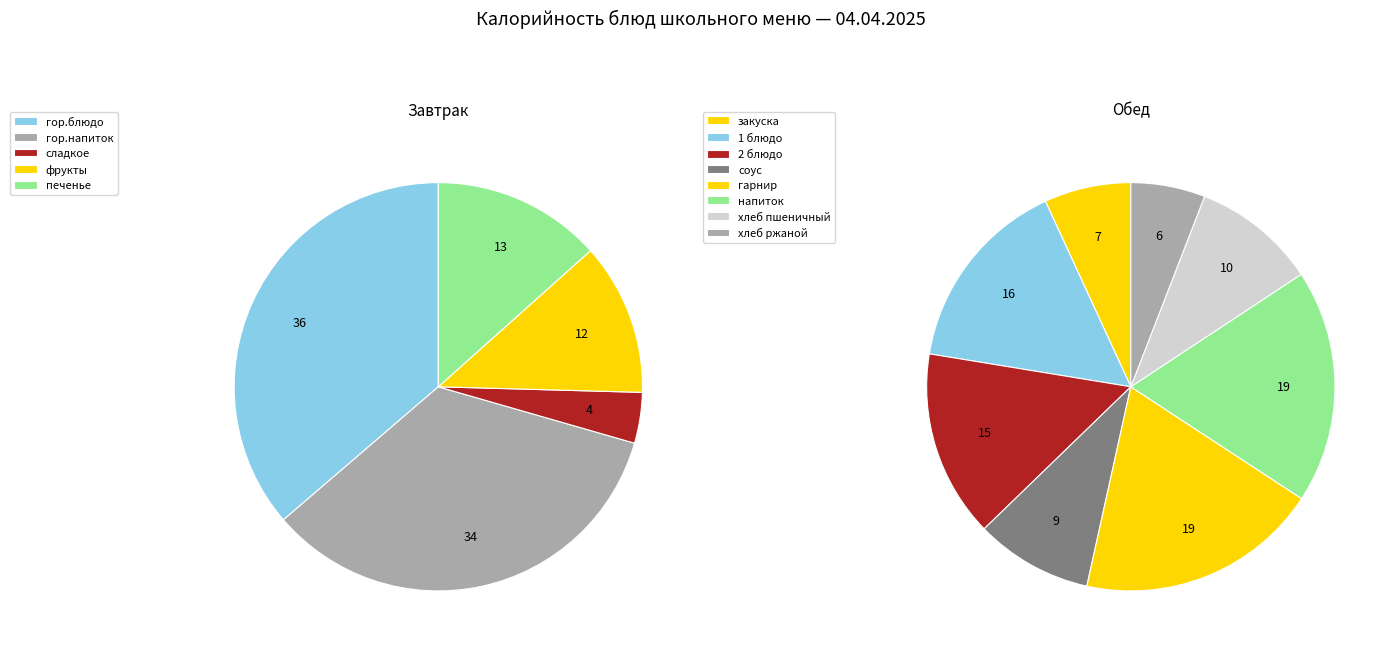

What is the smallest slice in the pie chart?

сладкое